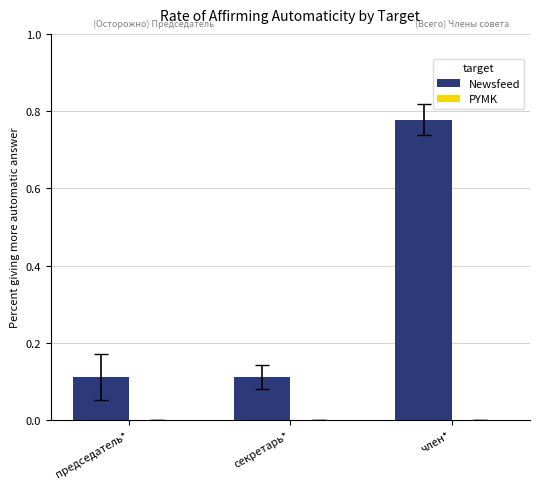

Which has a higher value, секретарь* or член*?

член*